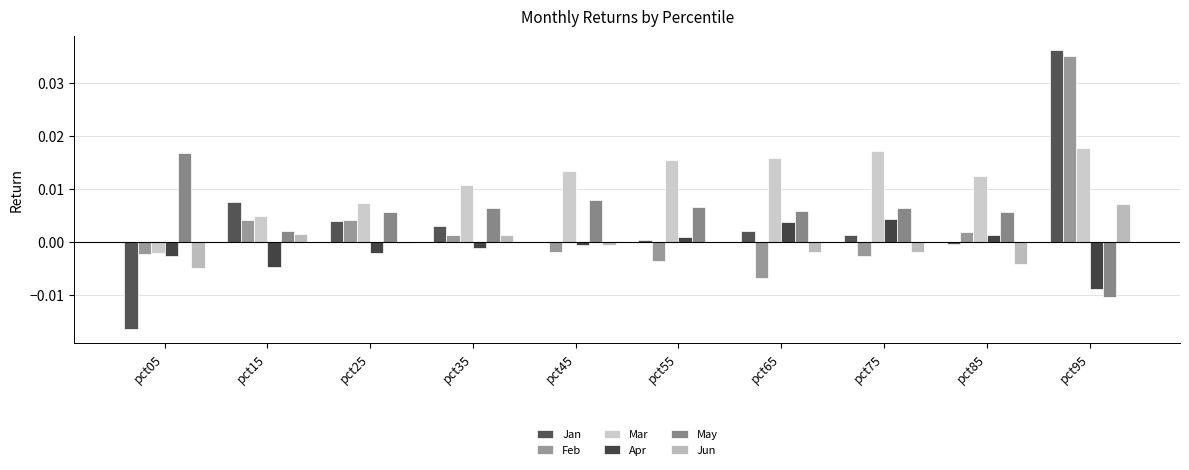

Reading left to right, extract all data points from this chart.

Jan: pct05=-0.0	pct15=0.0	pct25=0.0	pct35=0.0	pct45=0.0	pct55=0.0	pct65=0.0	pct75=0.0	pct85=-0.0	pct95=0.0
Feb: pct05=-0.0	pct15=0.0	pct25=0.0	pct35=0.0	pct45=-0.0	pct55=-0.0	pct65=-0.0	pct75=-0.0	pct85=0.0	pct95=0.0
Mar: pct05=-0.0	pct15=0.0	pct25=0.0	pct35=0.0	pct45=0.0	pct55=0.0	pct65=0.0	pct75=0.0	pct85=0.0	pct95=0.0
Apr: pct05=-0.0	pct15=-0.0	pct25=-0.0	pct35=-0.0	pct45=-0.0	pct55=0.0	pct65=0.0	pct75=0.0	pct85=0.0	pct95=-0.0
May: pct05=0.0	pct15=0.0	pct25=0.0	pct35=0.0	pct45=0.0	pct55=0.0	pct65=0.0	pct75=0.0	pct85=0.0	pct95=-0.0
Jun: pct05=-0.0	pct15=0.0	pct25=-0.0	pct35=0.0	pct45=-0.0	pct55=0.0	pct65=-0.0	pct75=-0.0	pct85=-0.0	pct95=0.0